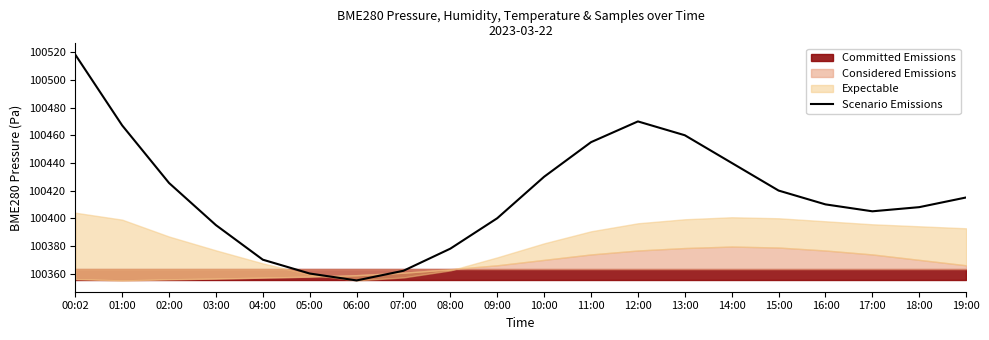

What is the sum of the values at 16:00 and 12:00?

200880.0